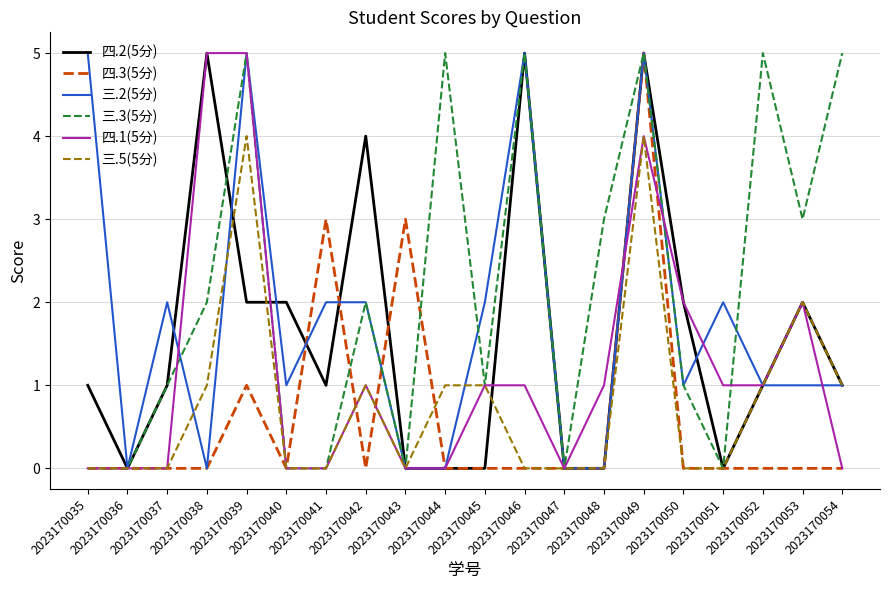

What is the difference between the maximum and minimum values in the 四.3(5分) series?

5